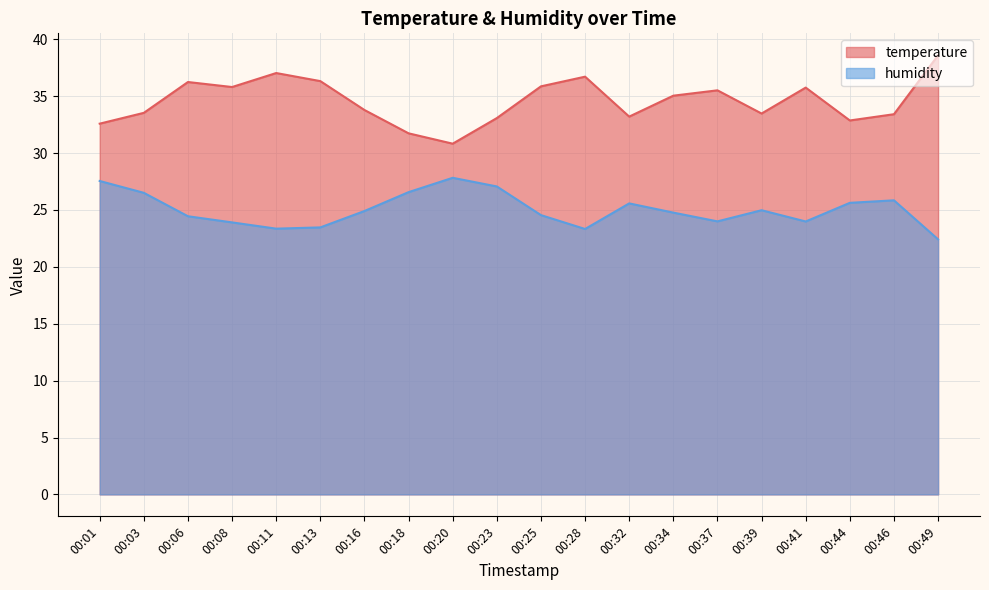

At 00:06, list the series in order from smallest to largest.

humidity, temperature